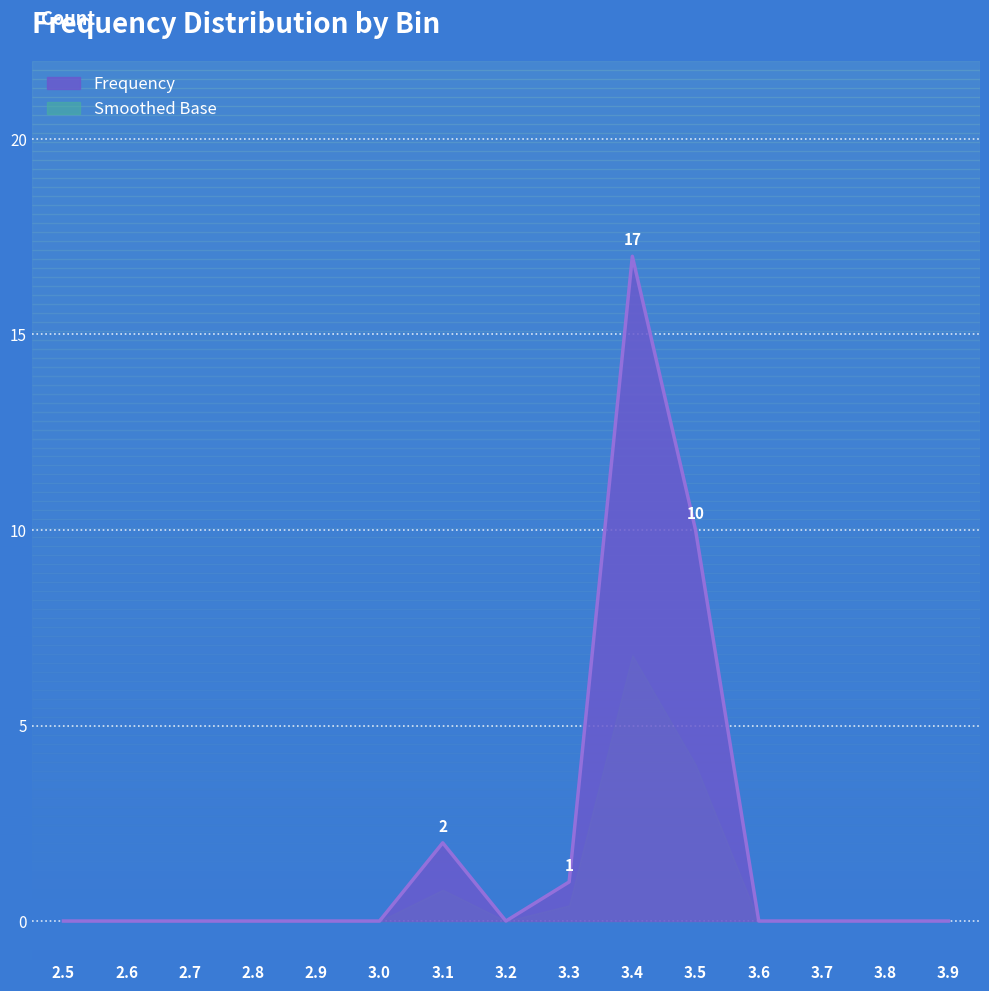

Rank the categories by value from lowest to highest.

2.5, 2.6, 2.7, 2.8, 2.9, 3.0, 3.2, 3.6, 3.7, 3.8, 3.9, 3.3, 3.1, 3.5, 3.4